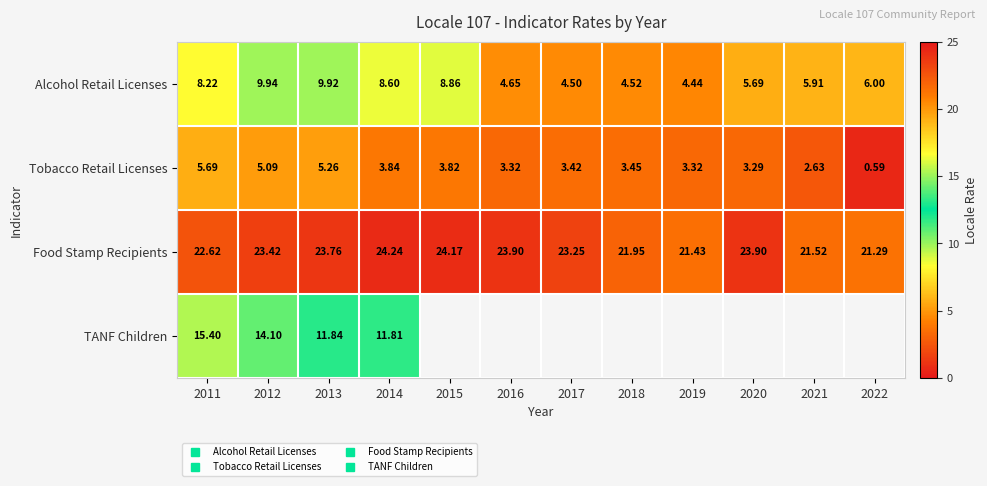

Which series has the largest total across all categories?

Food Stamp Recipients